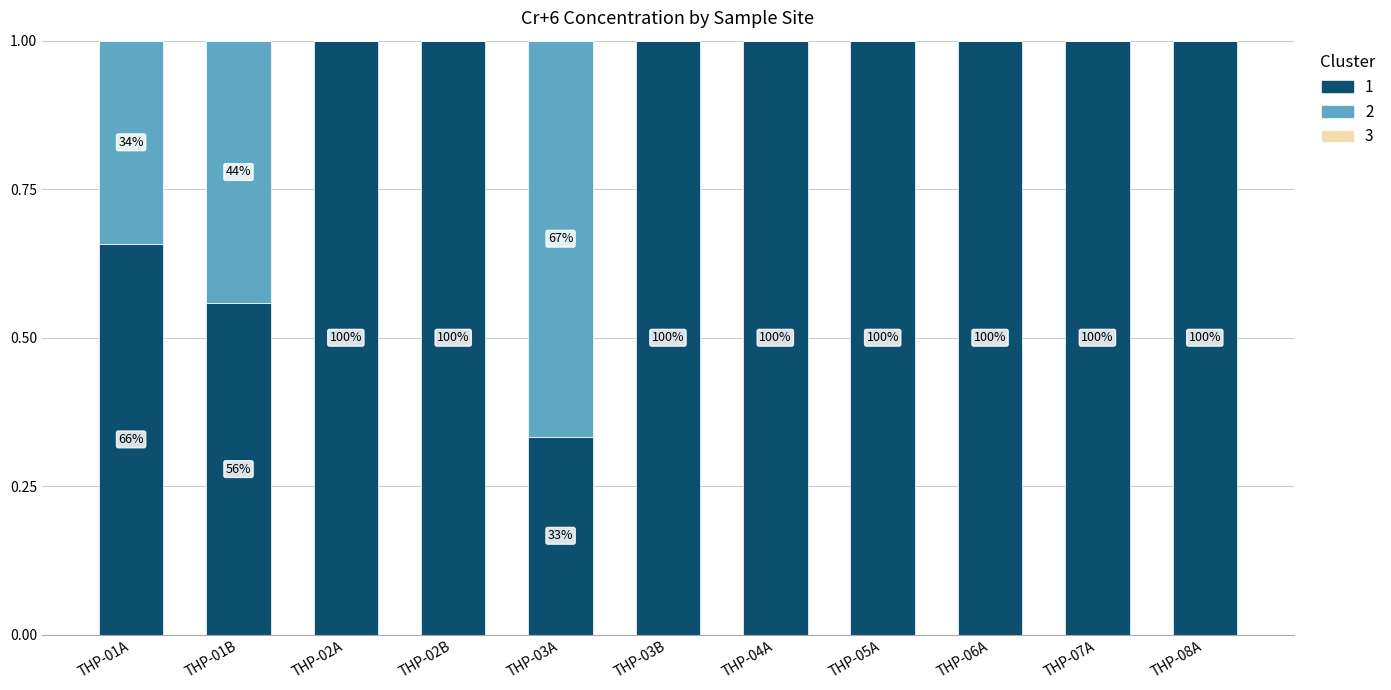

What position from the left is THP-02B?

4